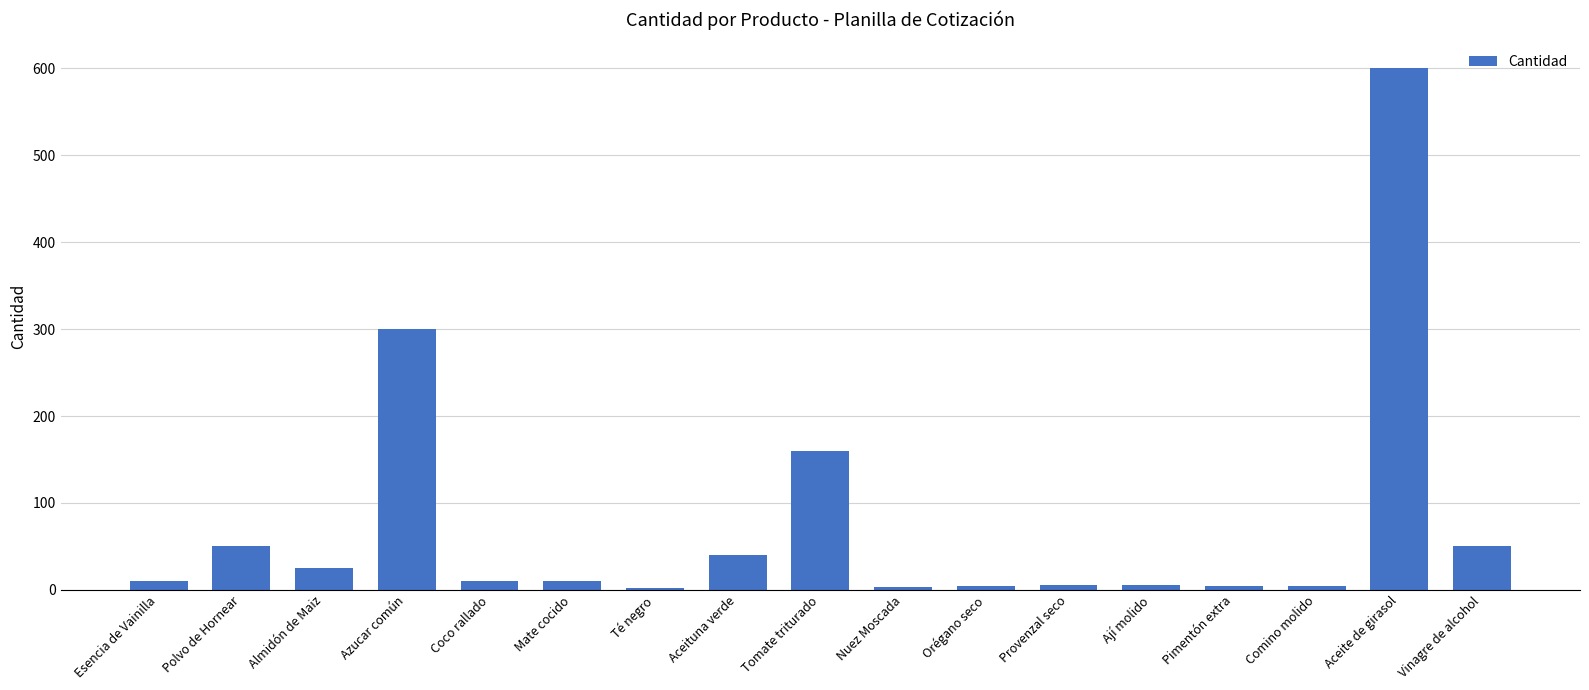

Approximately how many times larger is the value at Aceituna verde compared to Polvo de Hornear?

0.8